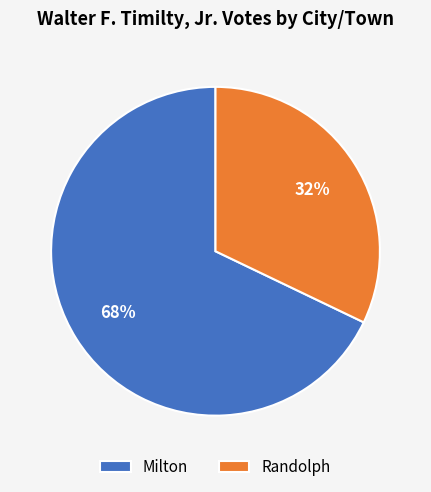

What is the largest slice in the pie chart?

Milton